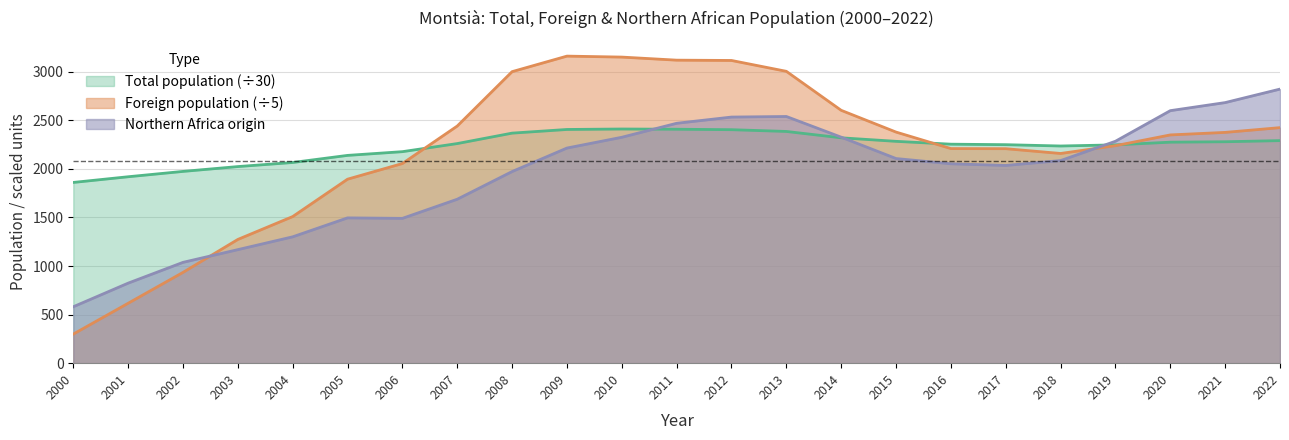

Is it true that Total population equals 2291.5 at 2022?

True